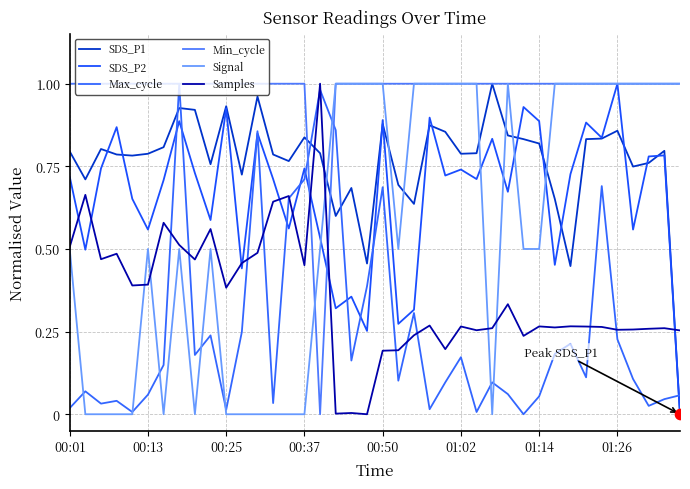

Which series has the largest total across all categories?

Min_cycle